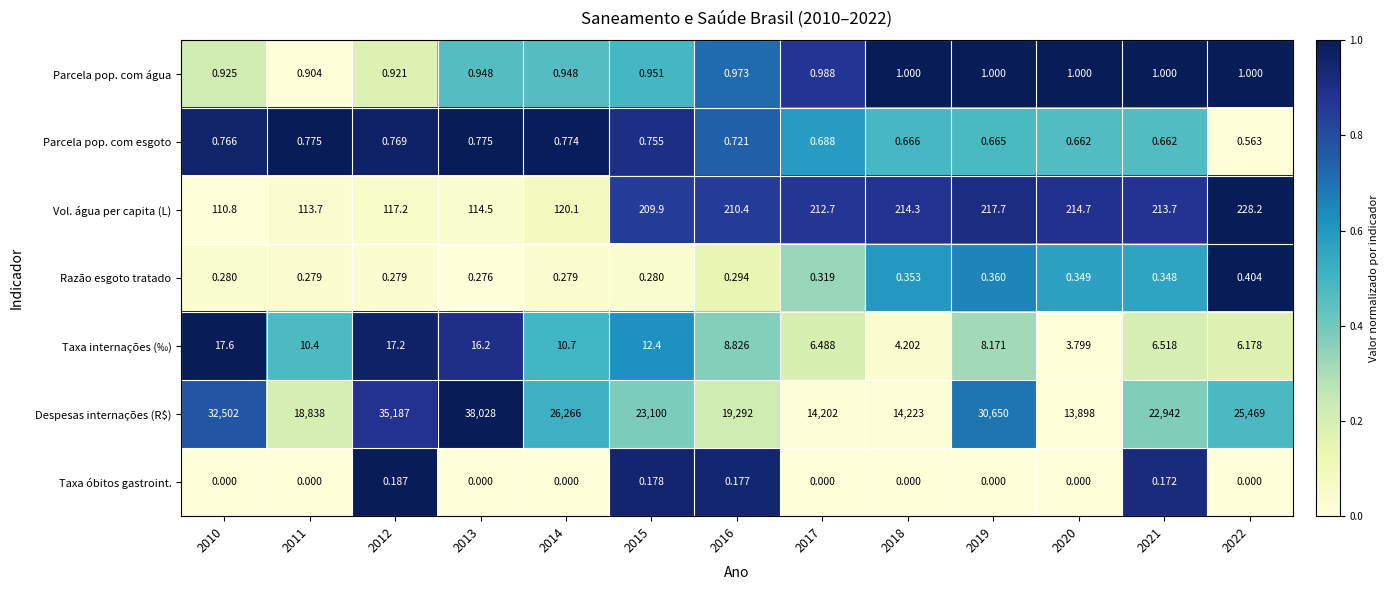

Count the number of categories in the chart.

13